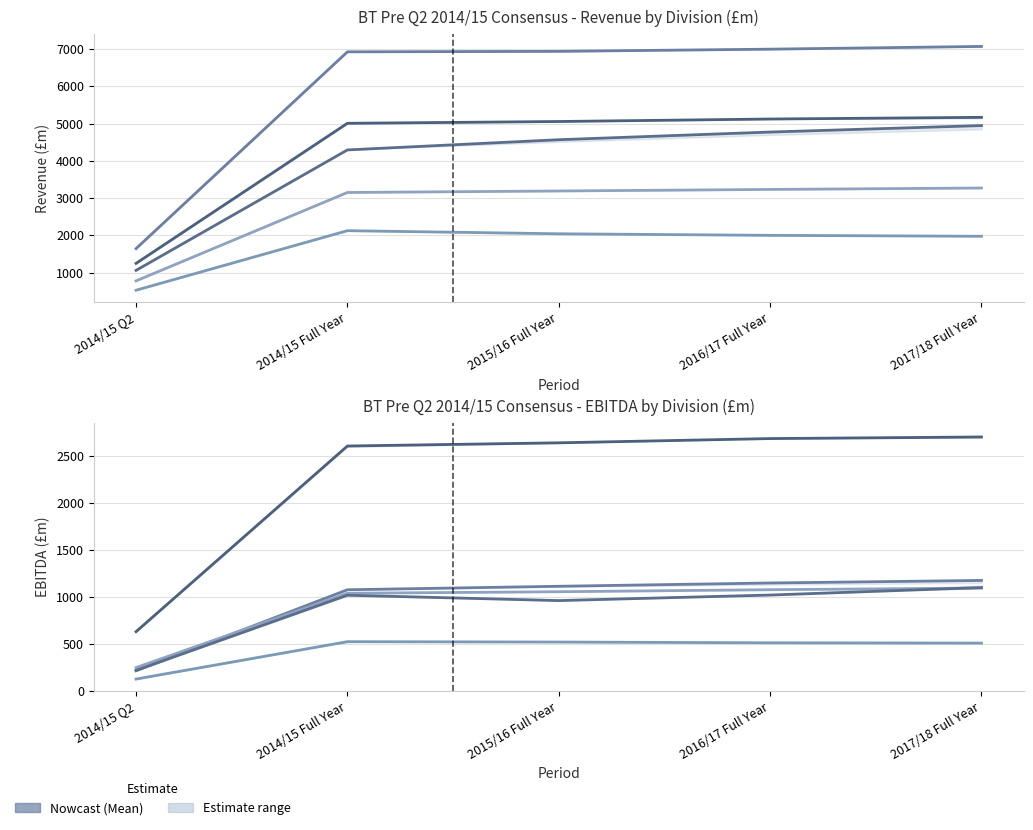

True or false: BT Consumer Revenue has more than 2 interior local peaks.

False